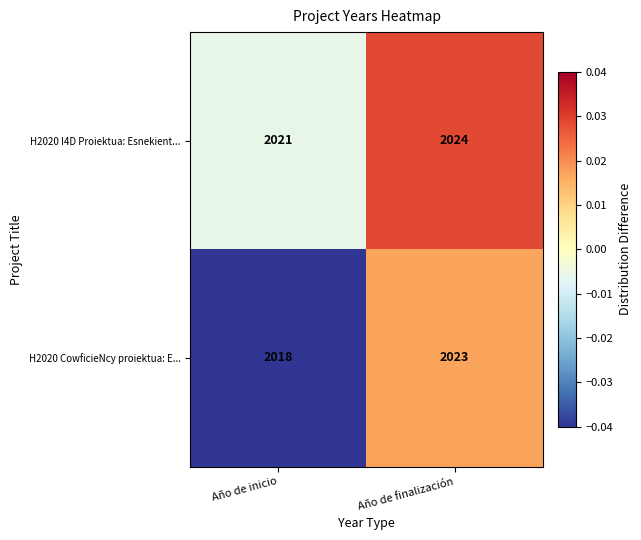

What value does the H2020 I4D Proiektua: Esnekient... series have at Año de inicio?

2021